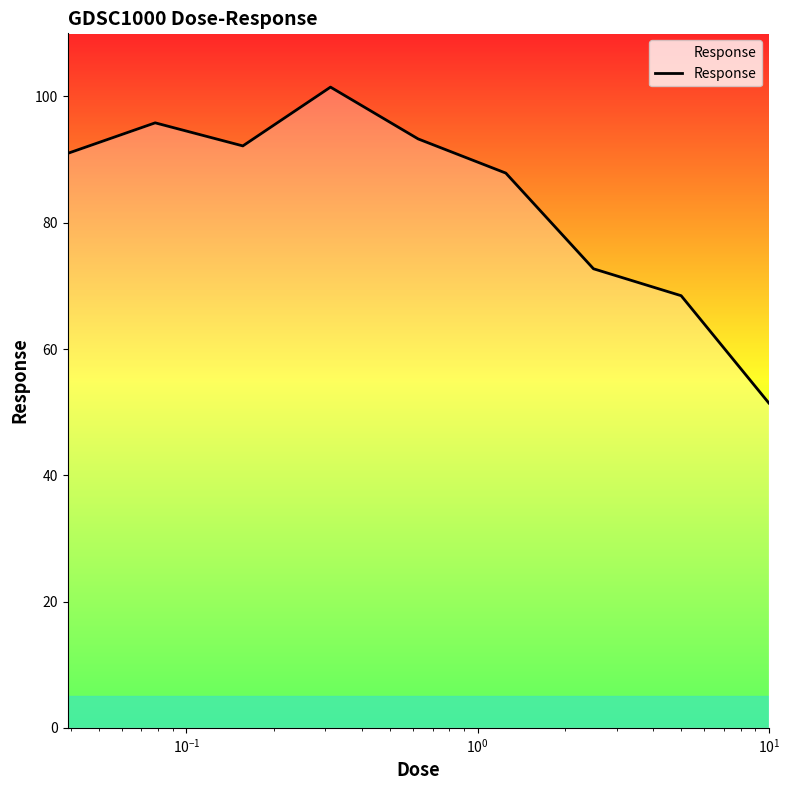

What is the greatest value displayed?

101.5